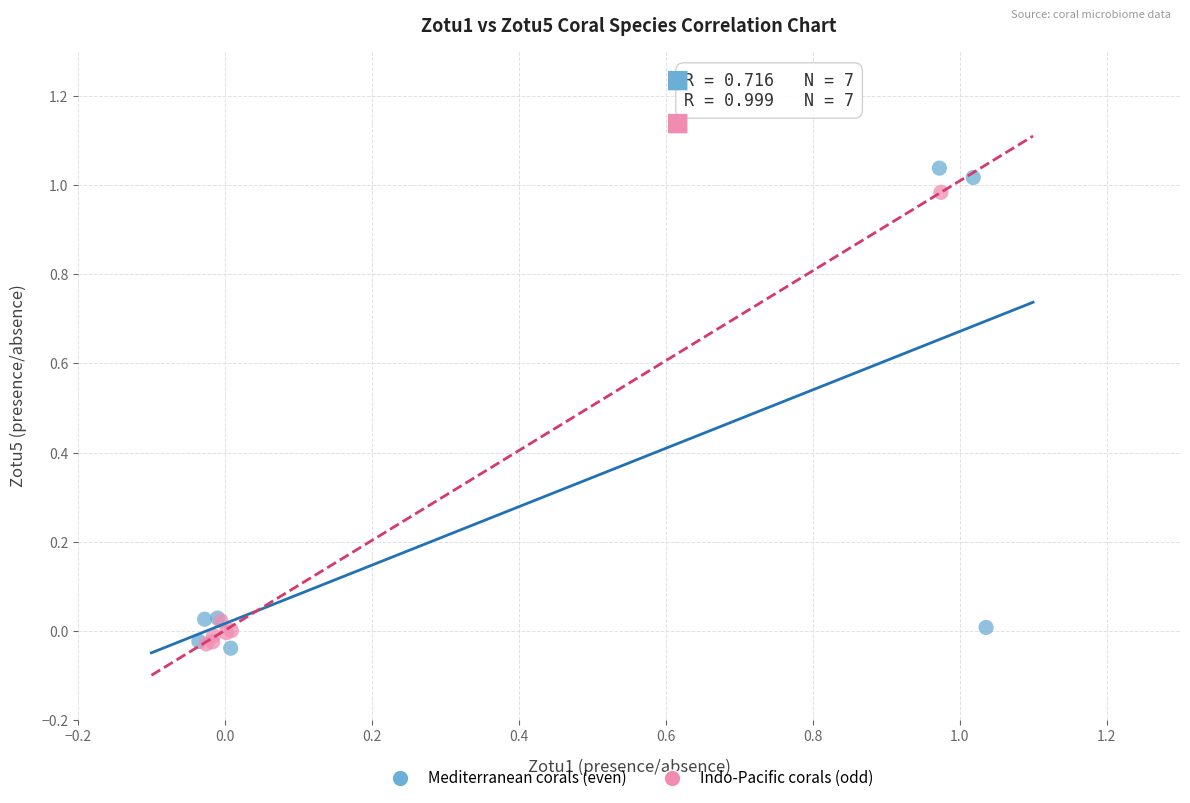

Which series has the widest spread of Y values?

Mediterranean corals (even)